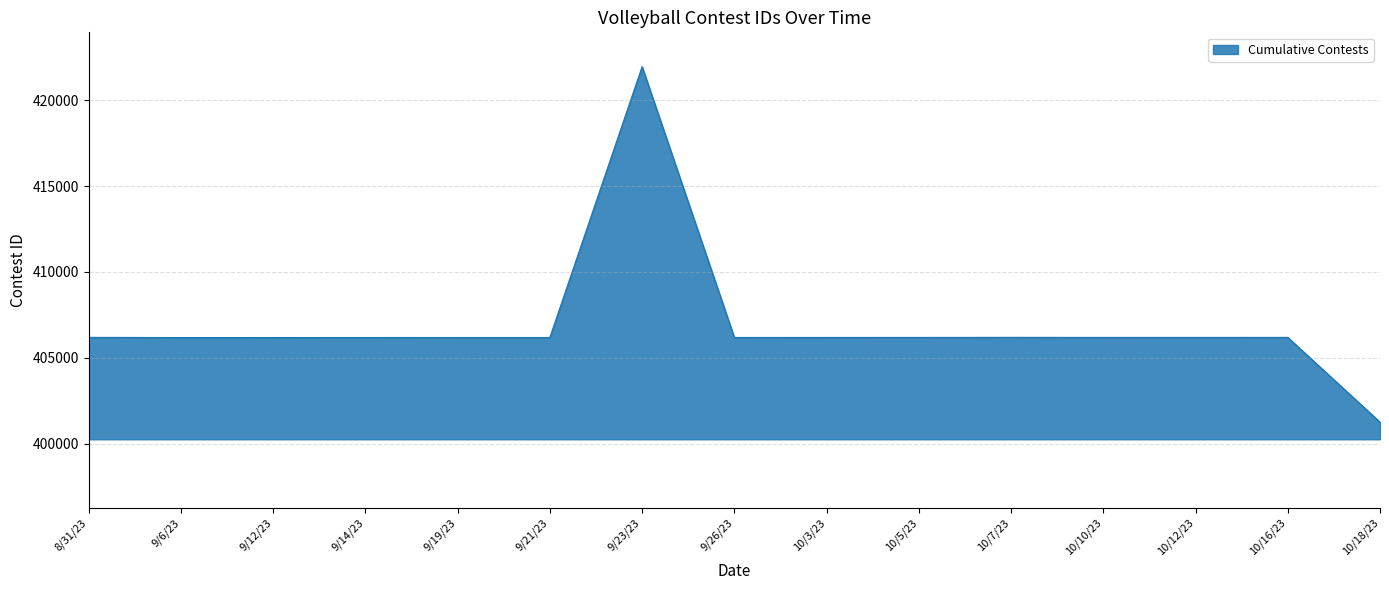

What is the difference between the values at 10/18/23 and 9/14/23?

4927